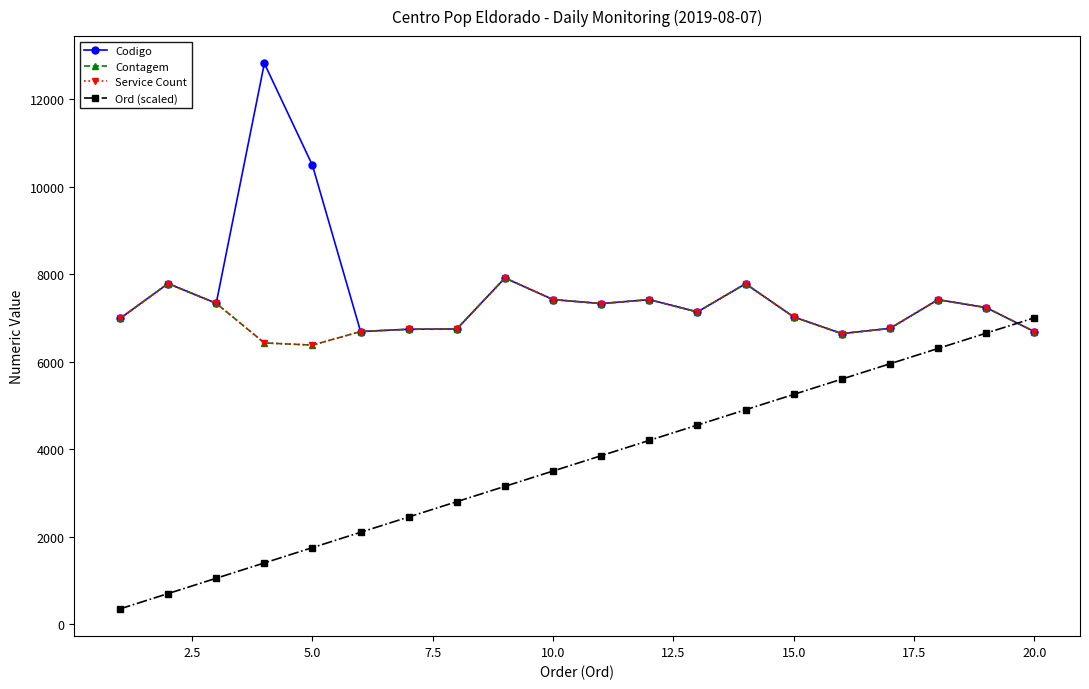

At how many categories does at least one series exceed 11960?

1